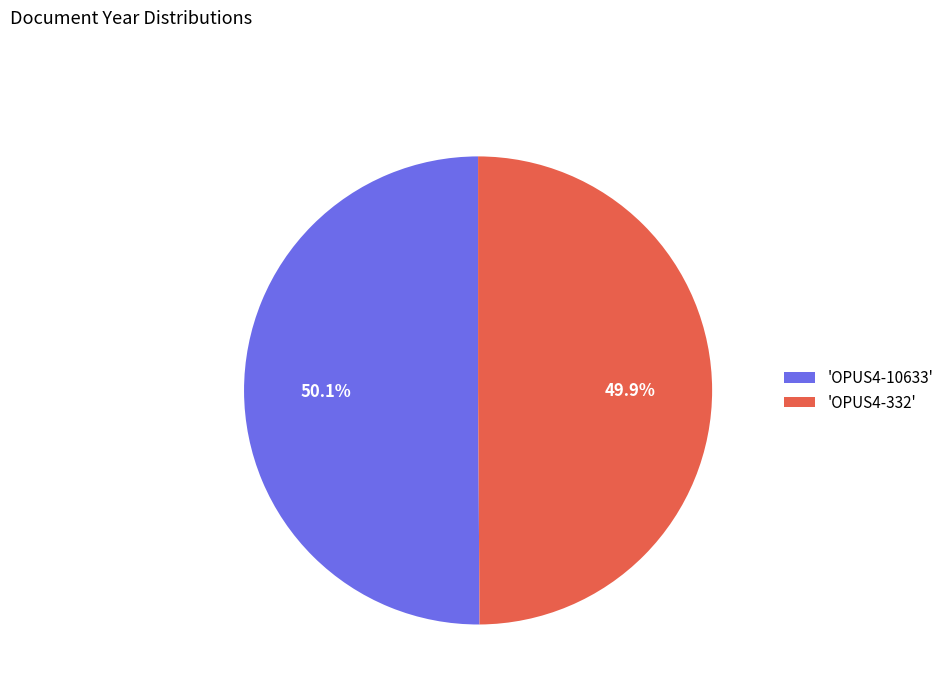

What is the ratio of the value at 'OPUS4-332' to the value at 'OPUS4-10633'?

1.0